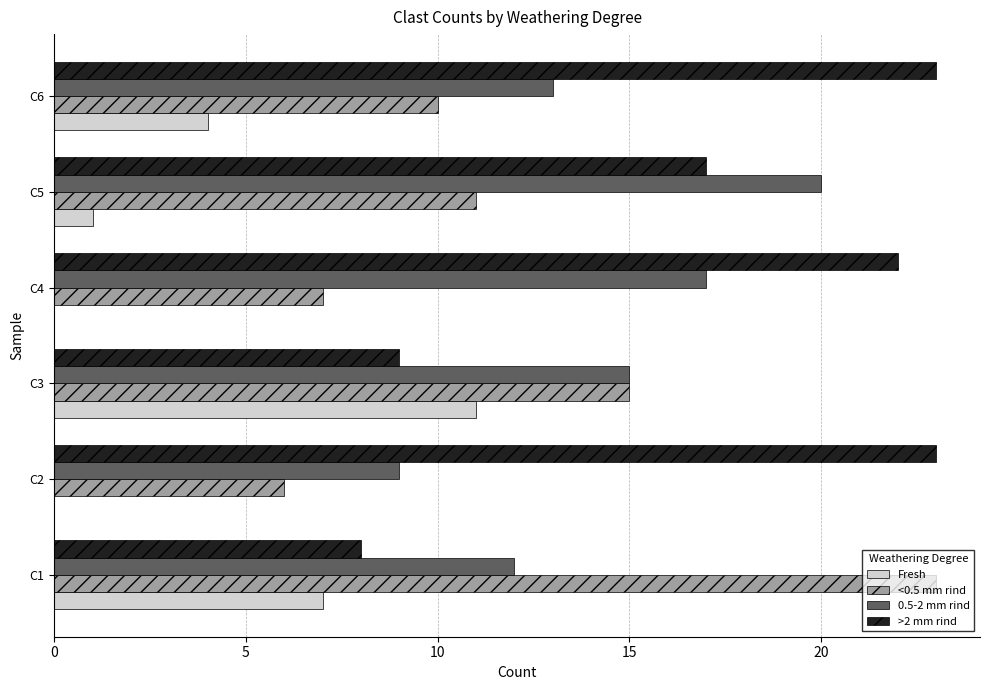

Where is Fresh nearest to the value 5?

C6